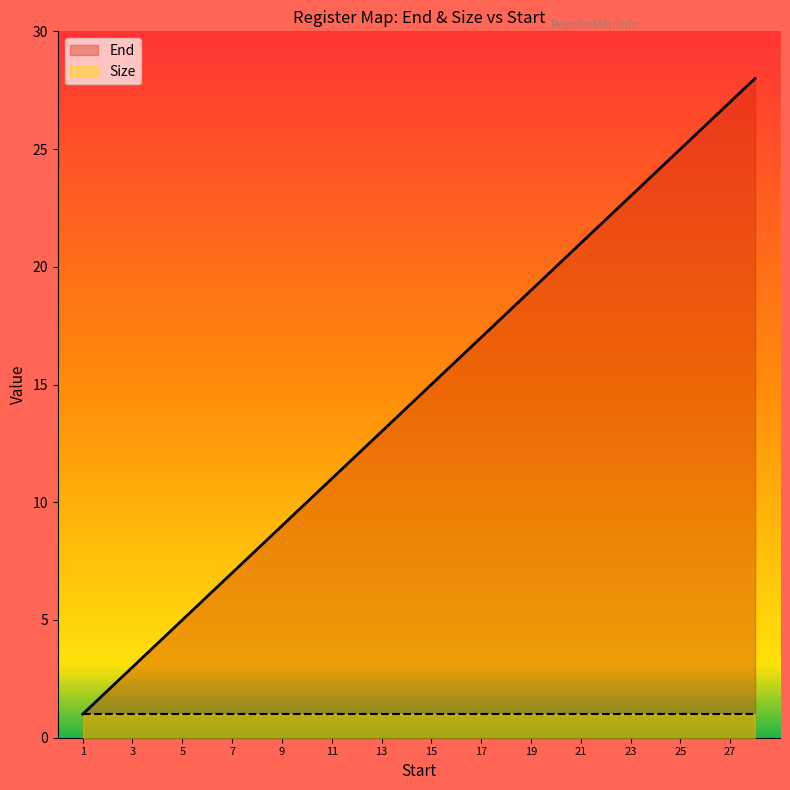

What is the value of the 24th point from the left?

24